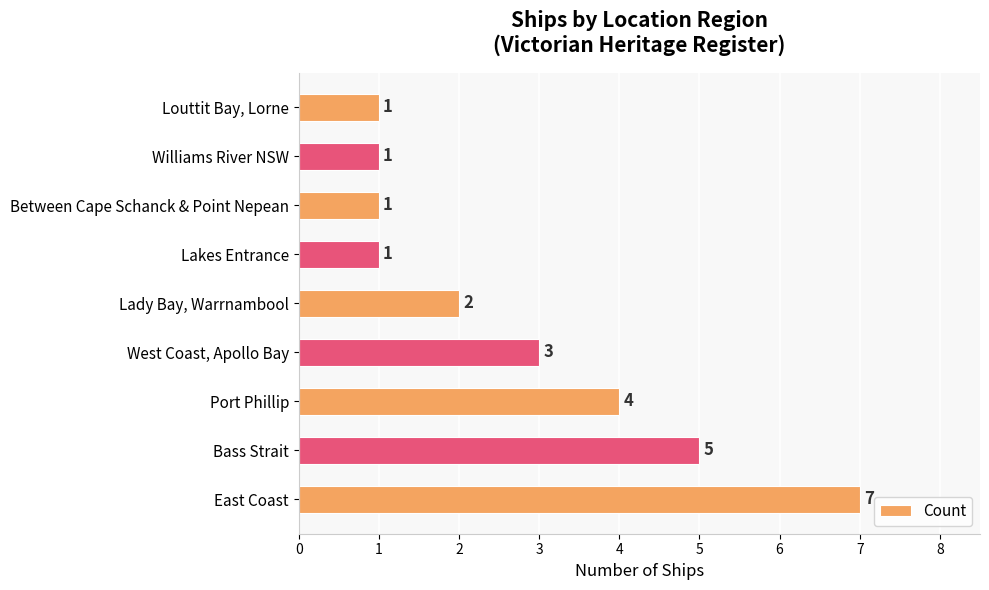

The value at East Coast is 11. True or false?

False